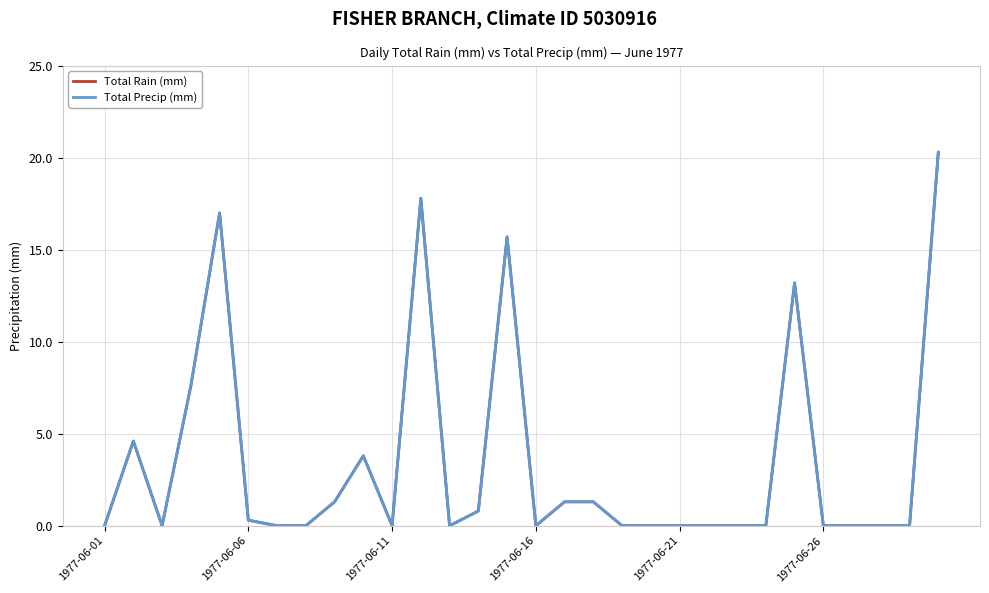

Does the chart have visible grid lines?

Yes